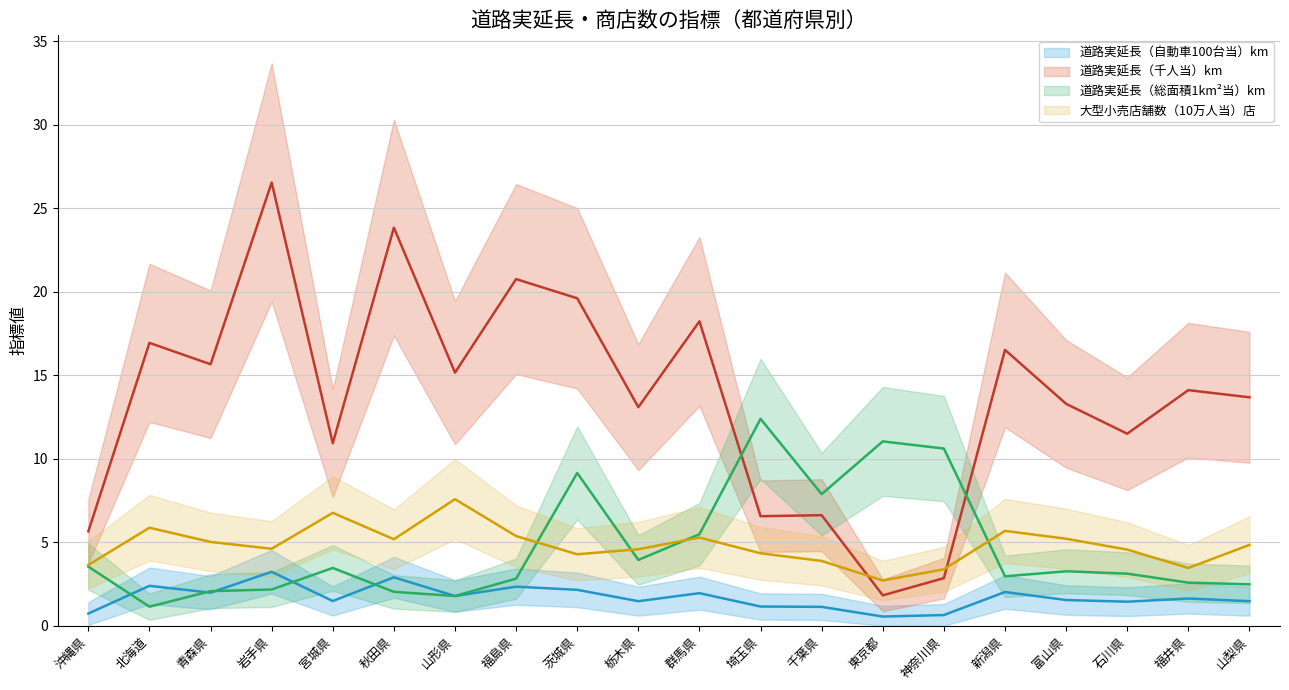

True or false: 道路実延長（千人当）km and 道路実延長（自動車100台当）km intersect in this chart.

False